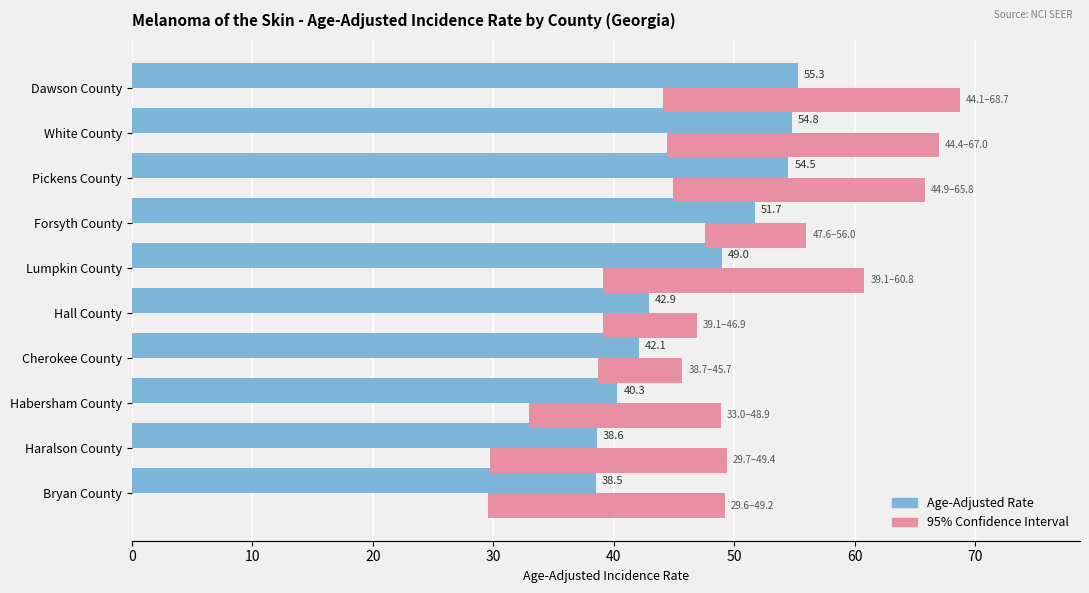

Which series has the largest range (max minus min)?

95% CI Range